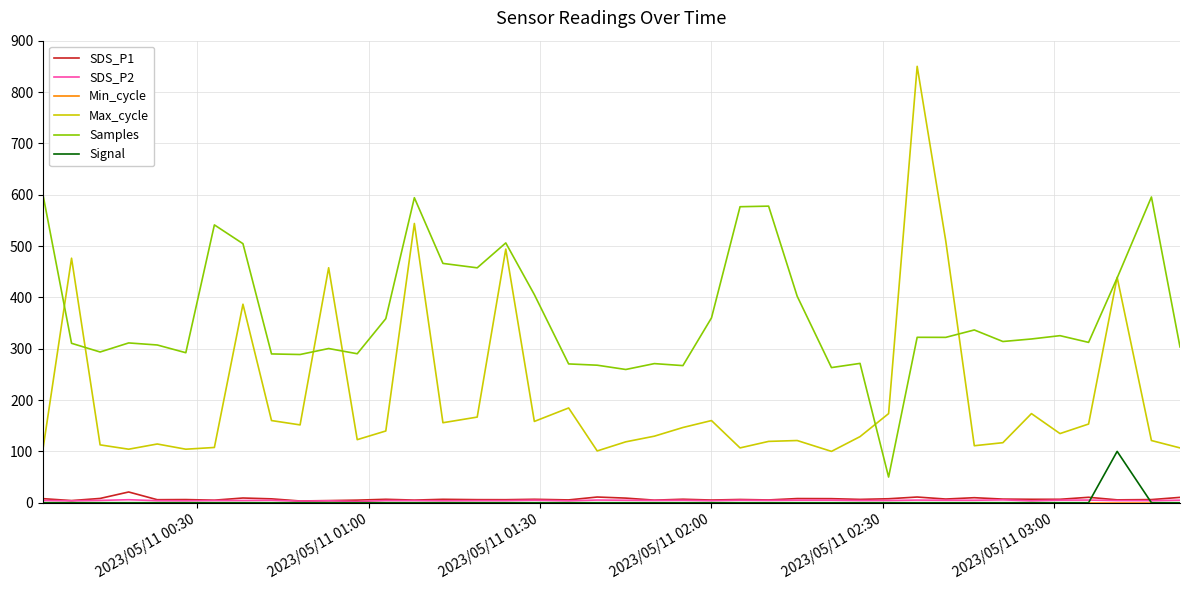

What is the maximum value for Max_cycle?

850.0